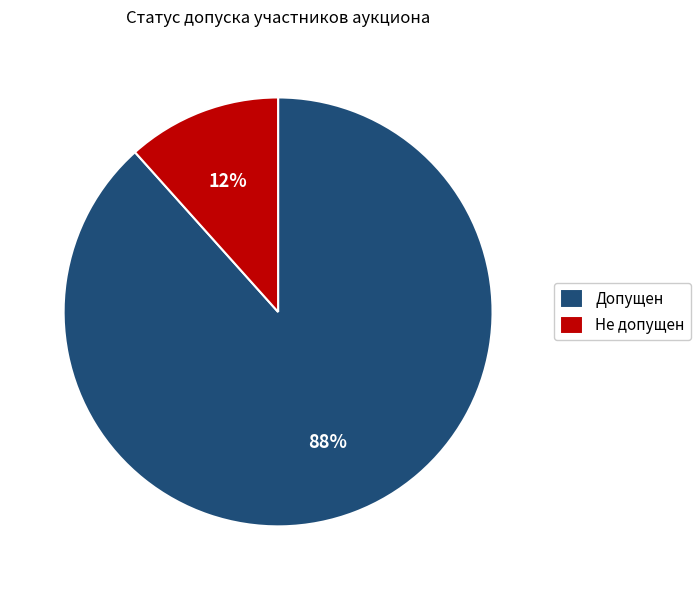

To the nearest percent, what portion does Допущен represent?

88%